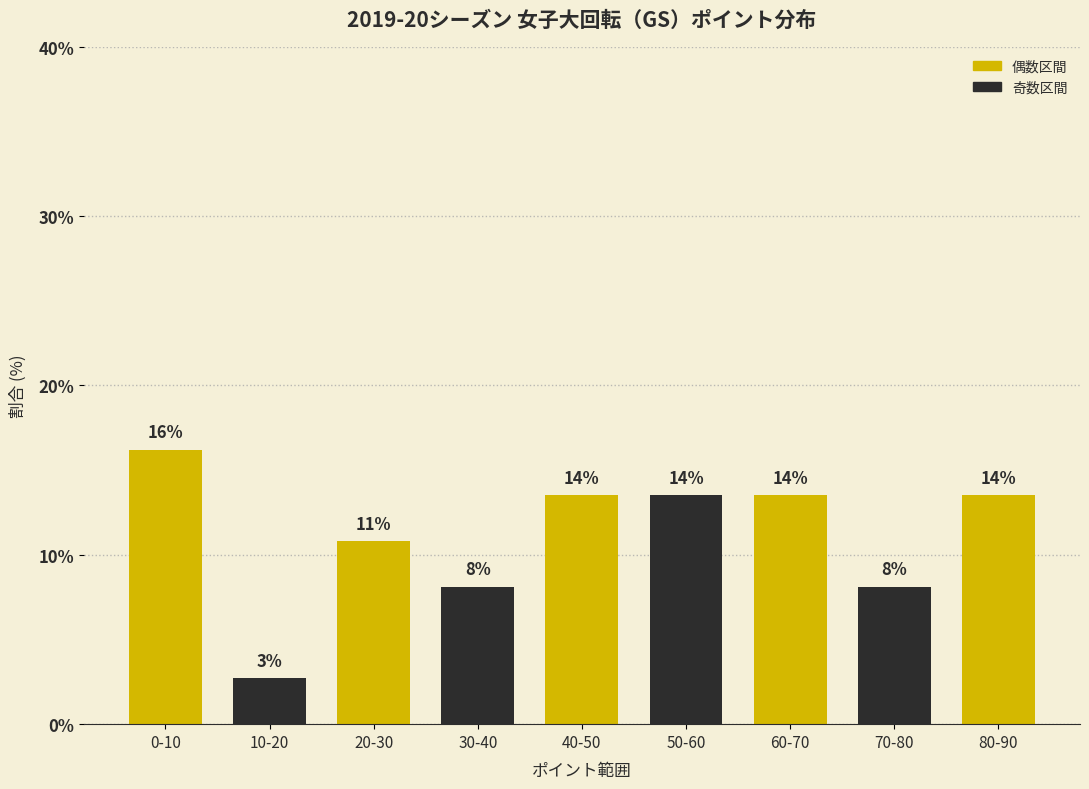

How many bars are there in total?

9